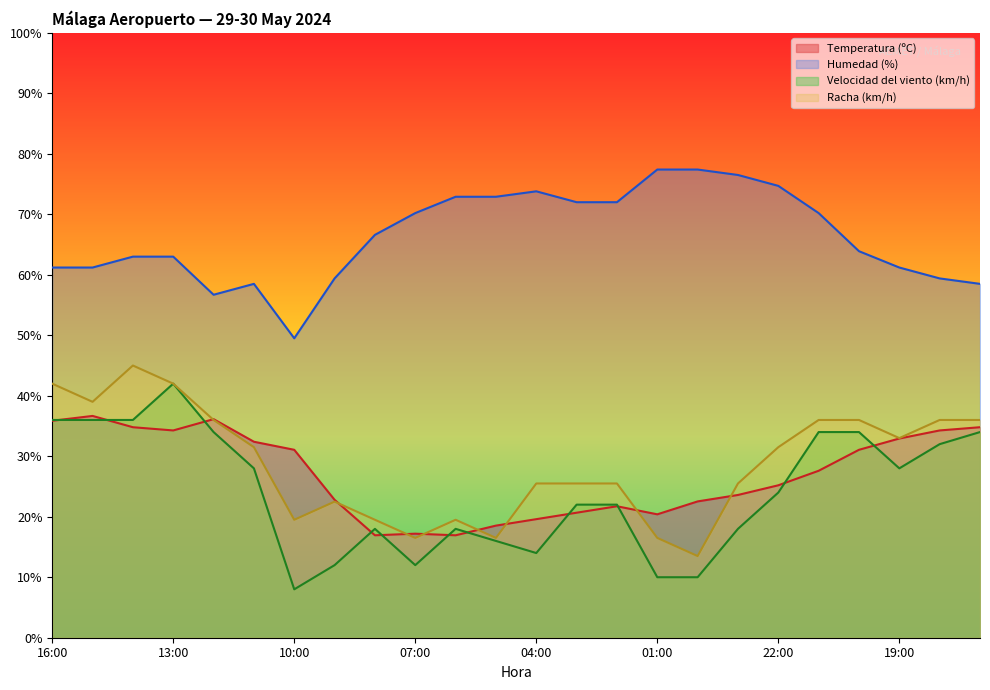

Which series has the largest range (max minus min)?

Velocidad del viento (km/h)